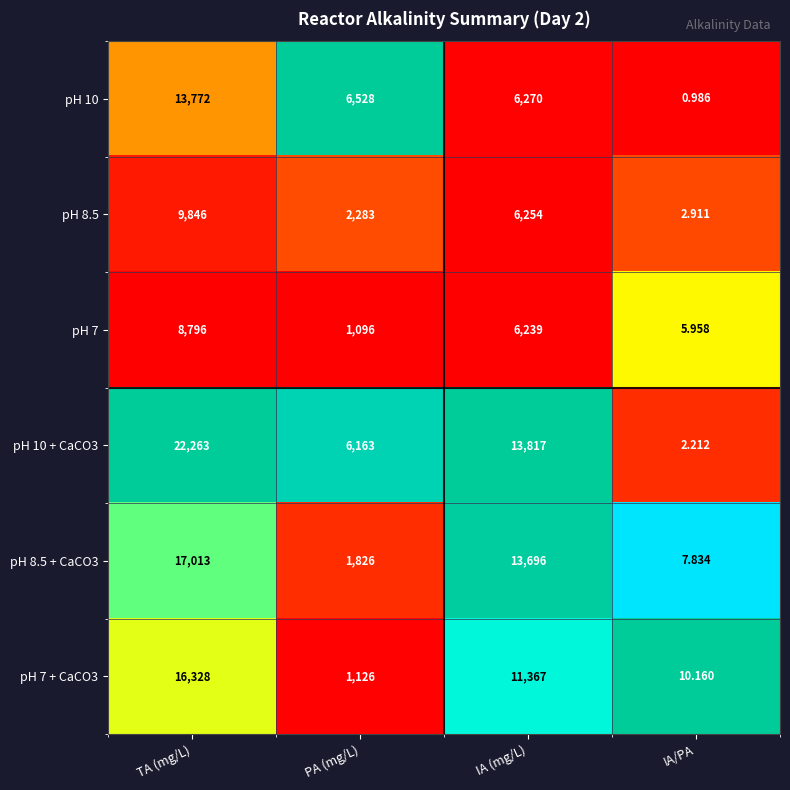

Which label corresponds to the smallest value in the chart?

IA/PA